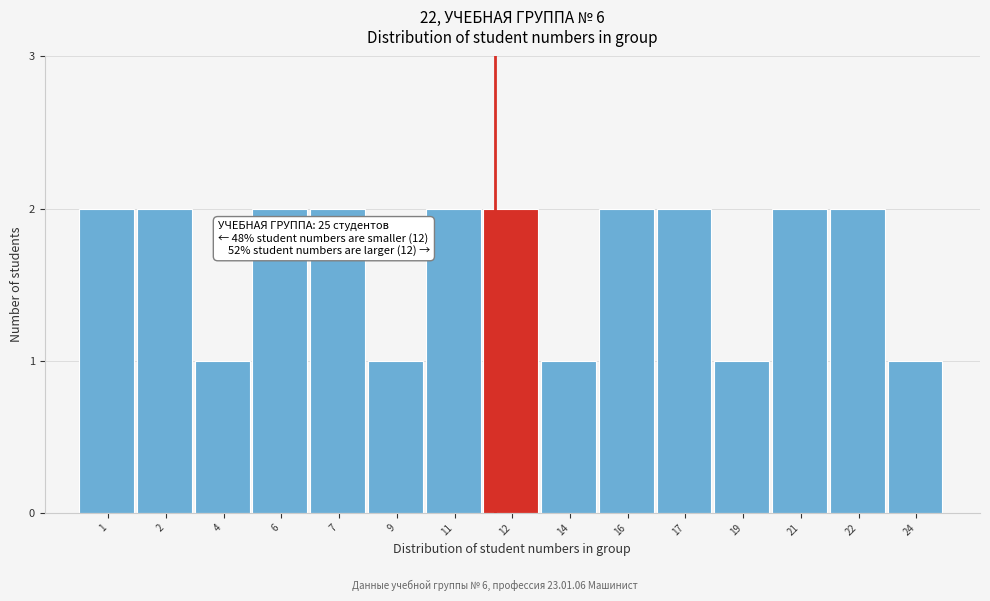

Reading right to left, transcribe all the data shown in this chart.

1	2	2	1	2	2	1	2	2	1	2	2	1	2	2